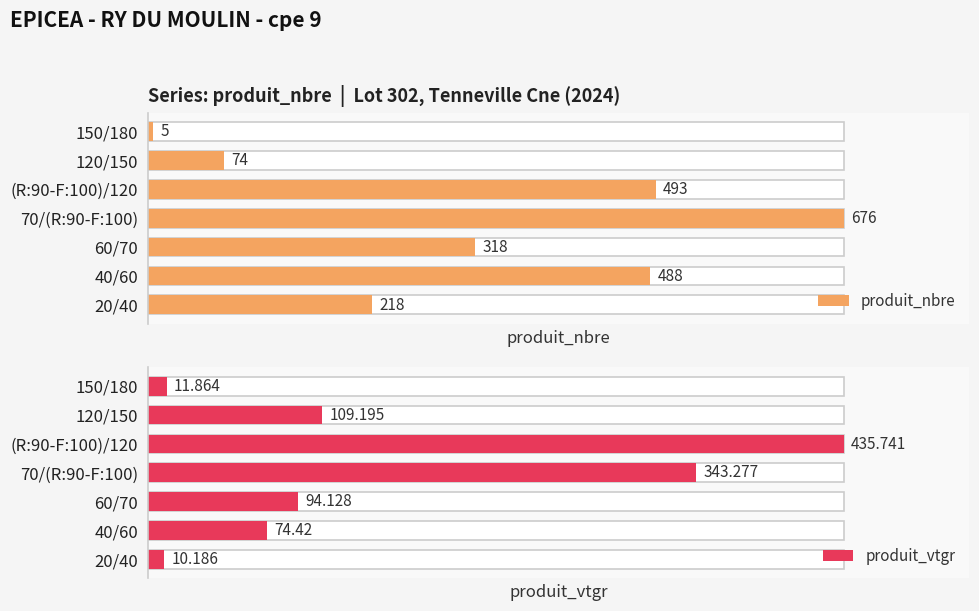

What is the minimum value shown in the chart?

5.0